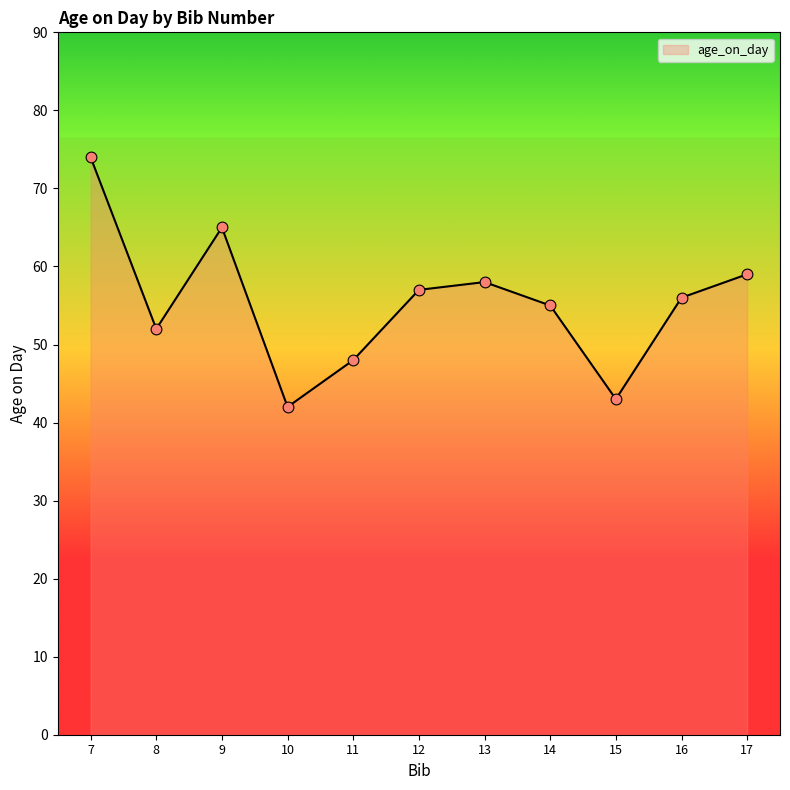

Between 8 and 11, which is larger?

8